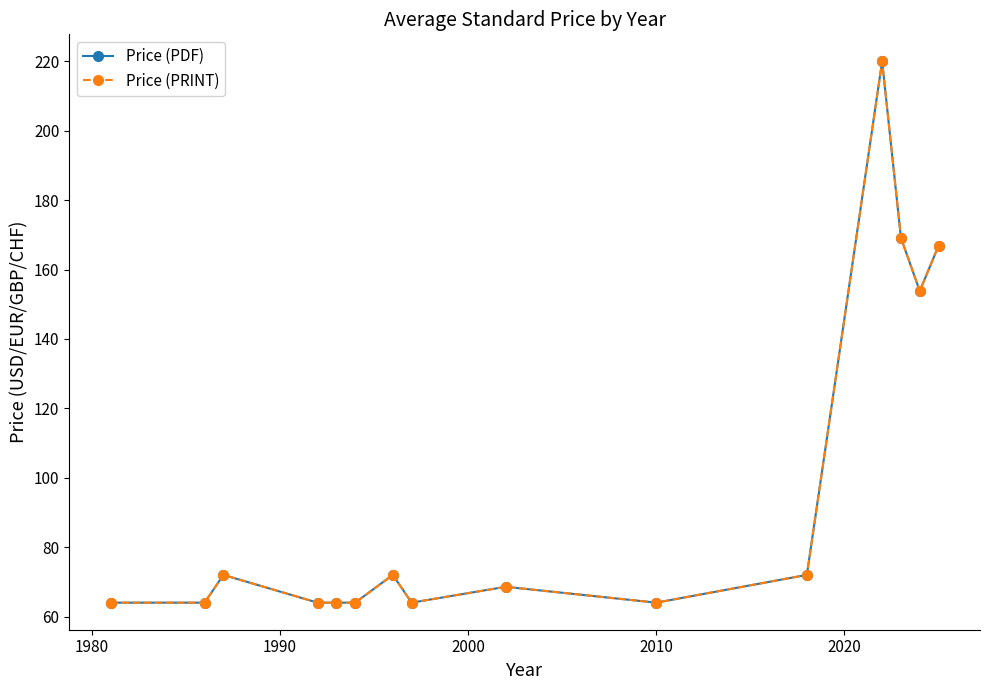

Is this an area chart (filled region under the line)?

No